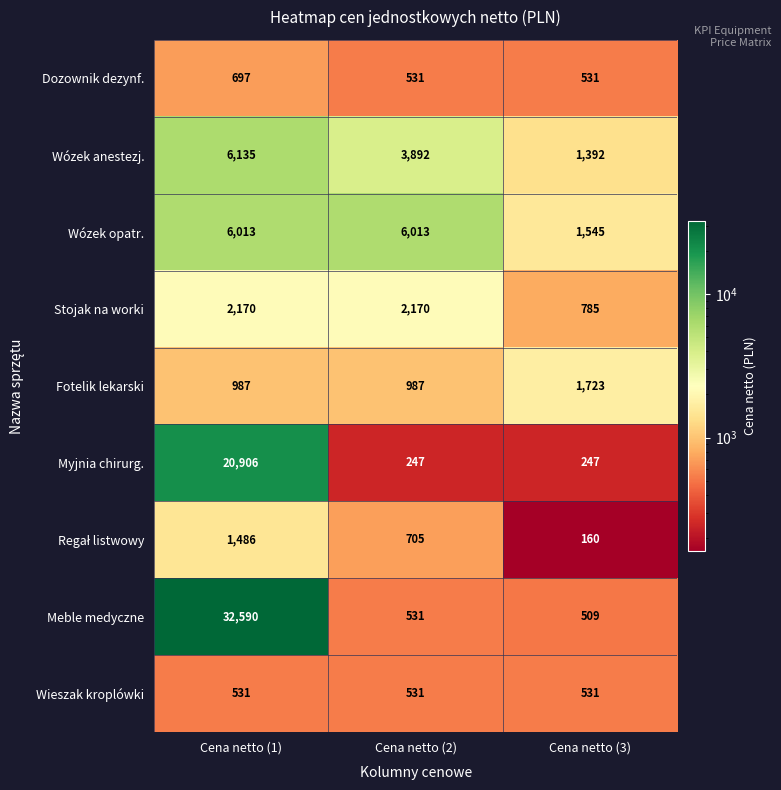

How many distinct data groups are displayed?

9